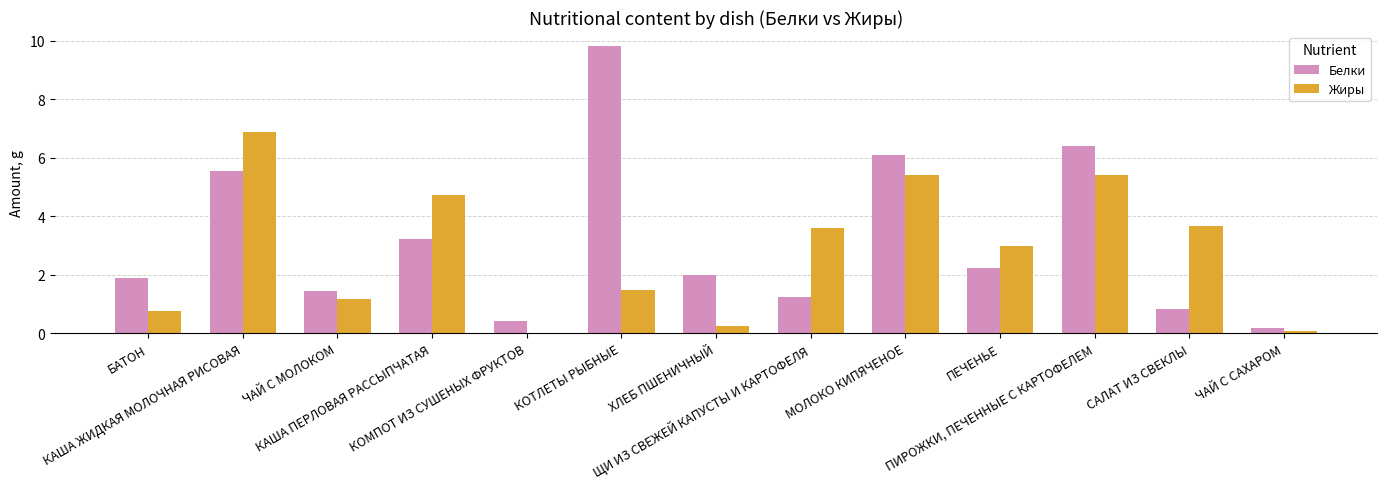

At which category is the sum across all series the highest?

КАША ЖИДКАЯ МОЛОЧНАЯ РИСОВАЯ